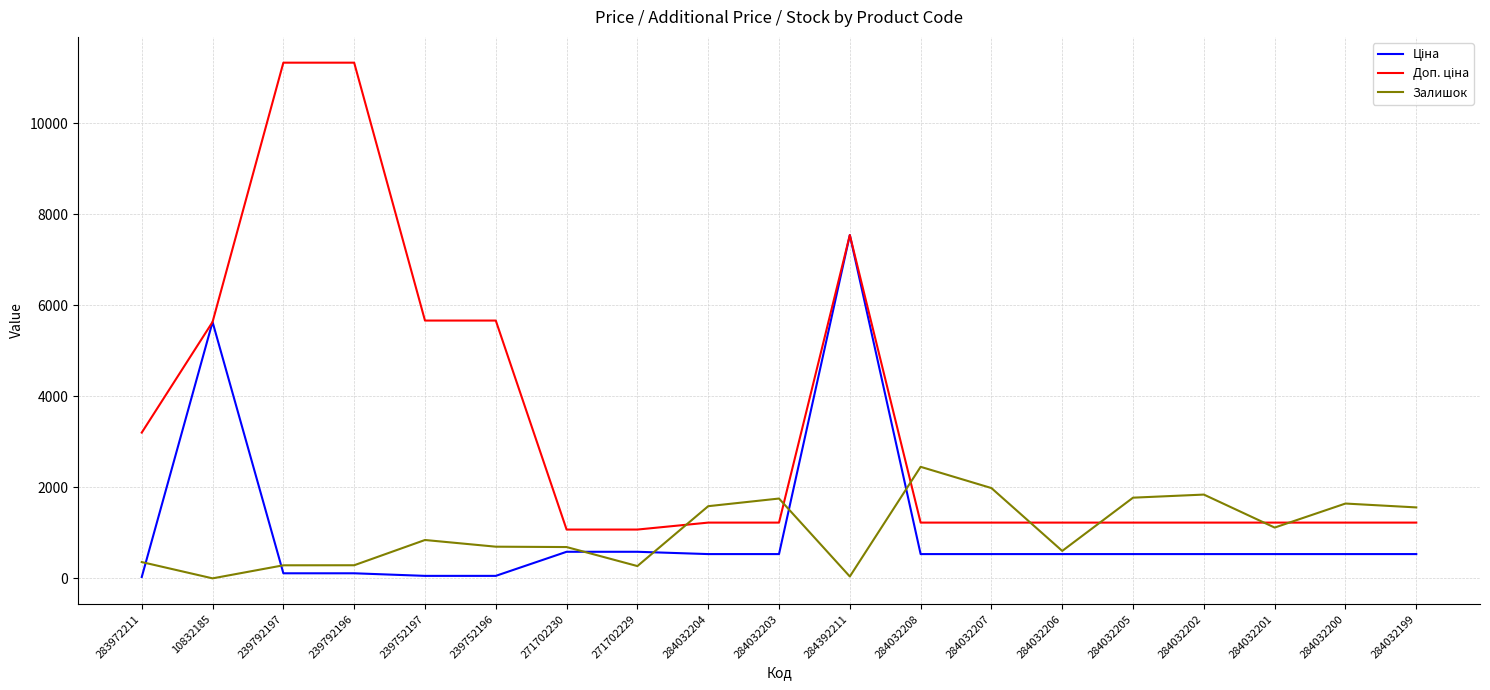

Which category has the highest value in the Залишок series?

284032208